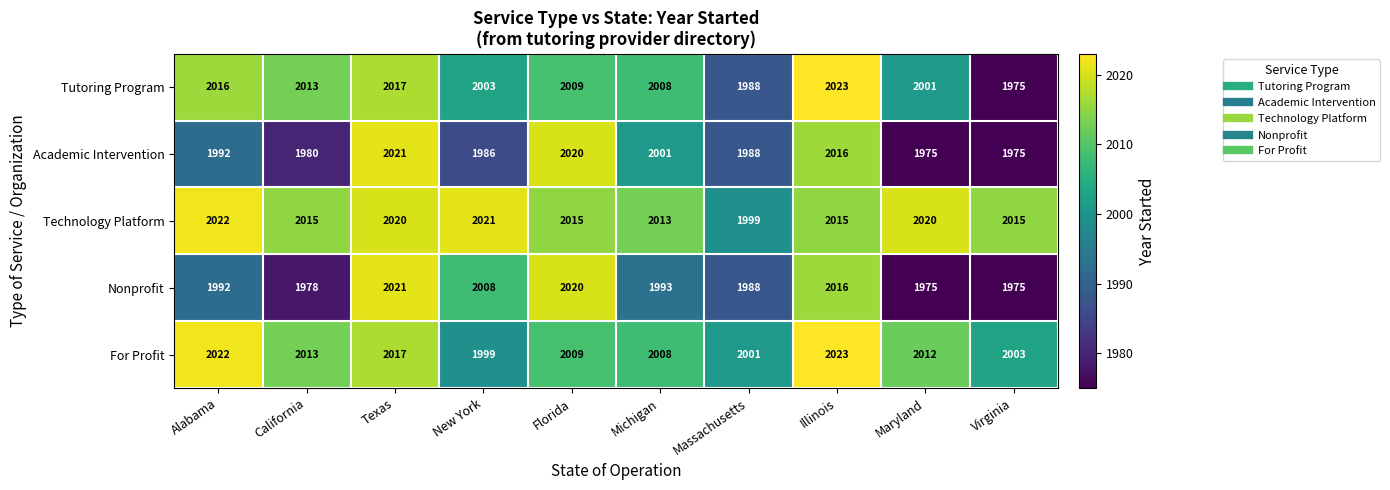

What is the difference between the highest and lowest values at Virginia?

40